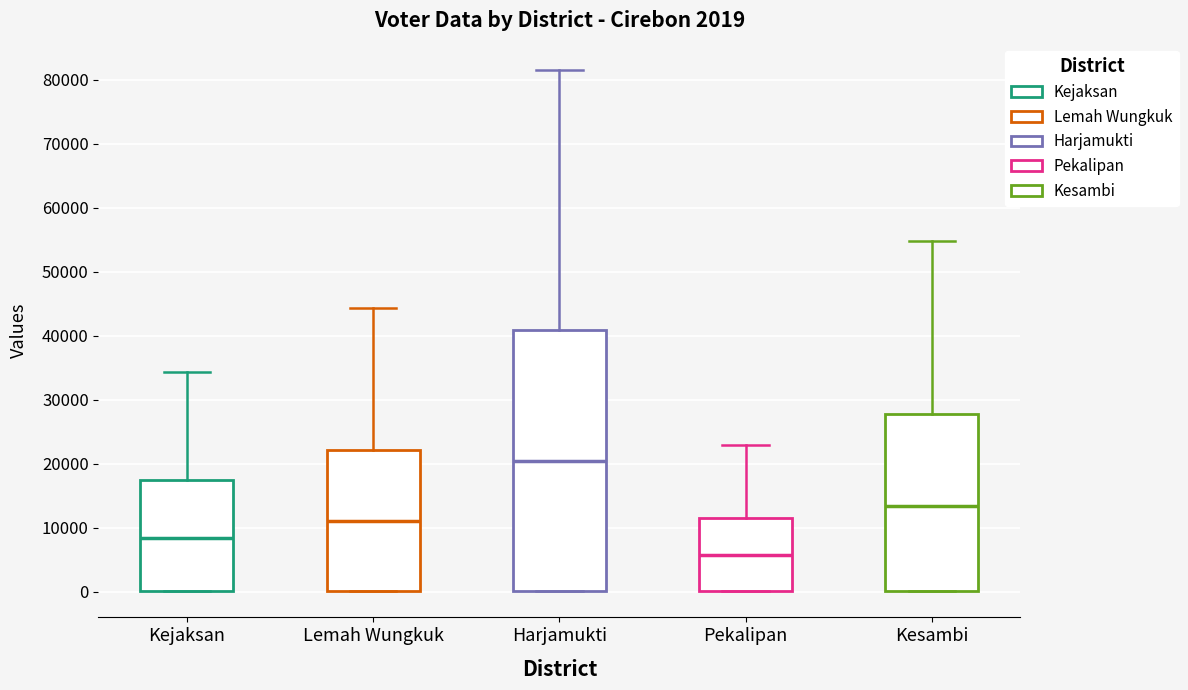

Which box is the tallest, from its lower edge to its upper edge?

Harjamukti